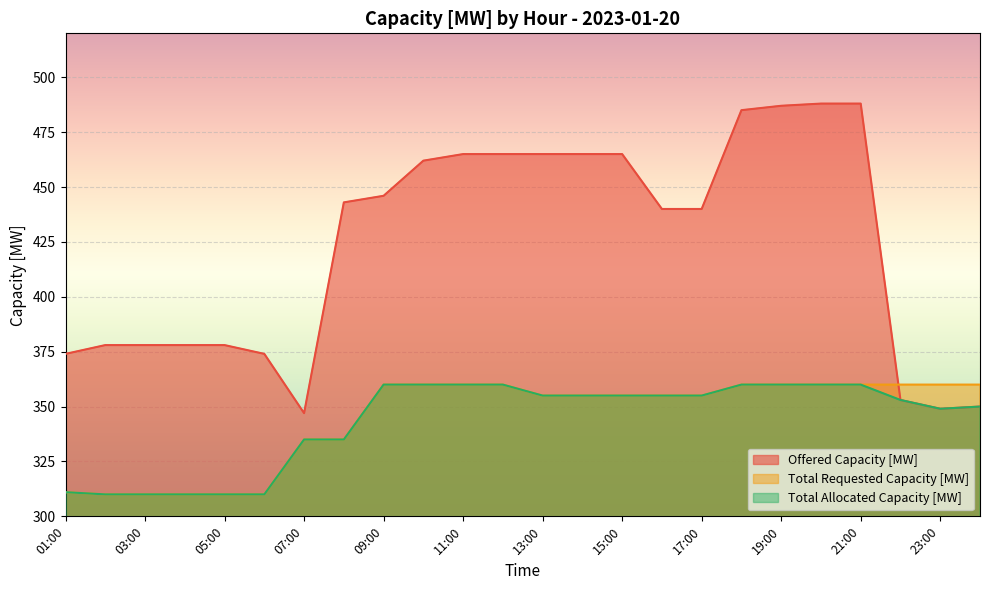

Count the Total Allocated Capacity [MW] values in the range 335 to 360.

18